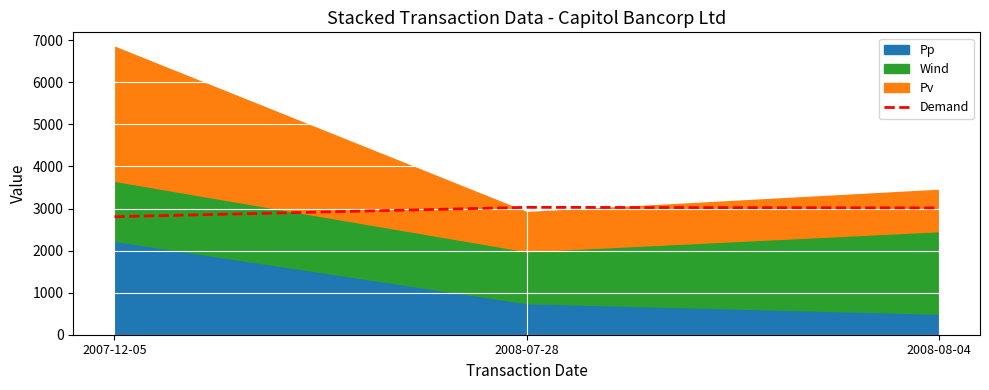

What position from the left is 2008-07-28?

2